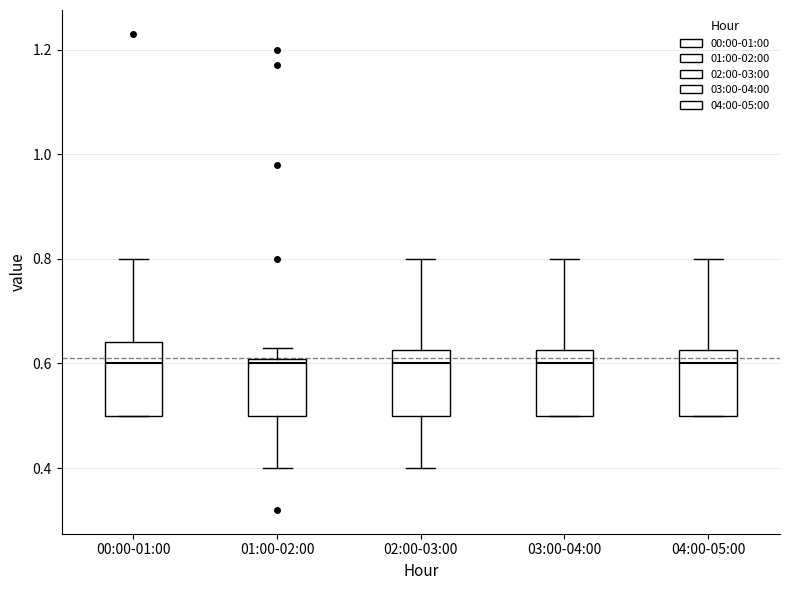

Reading left to right, read every box against the y-axis: the position of its median line, the range the box covers, and the ends of its whiskers. The values are not printed on the chart, so give them approximately, as read against the axis.

00:00-01:00: median 0.60, box 0.50 to 0.64, whiskers 0.50 to 0.80
01:00-02:00: median 0.60 (just below the box's upper edge), box 0.50 to 0.60, whiskers 0.40 to 0.64
02:00-03:00: median 0.60, box 0.50 to 0.62, whiskers 0.40 to 0.80
03:00-04:00: median 0.60, box 0.50 to 0.62, whiskers 0.50 to 0.80
04:00-05:00: median 0.60, box 0.50 to 0.62, whiskers 0.50 to 0.80